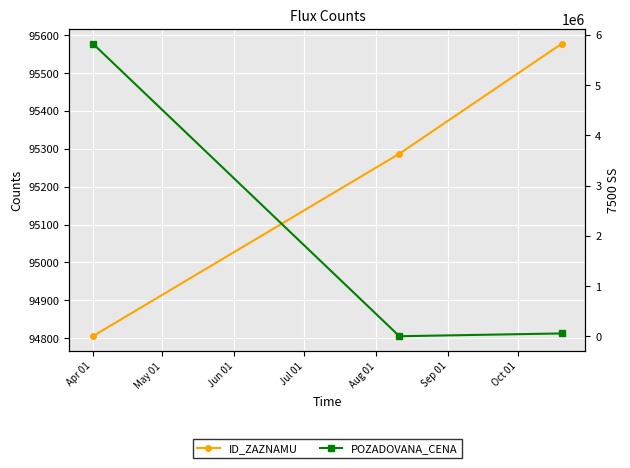

How many data points in ID_ZAZNAMU are above 95287?

1